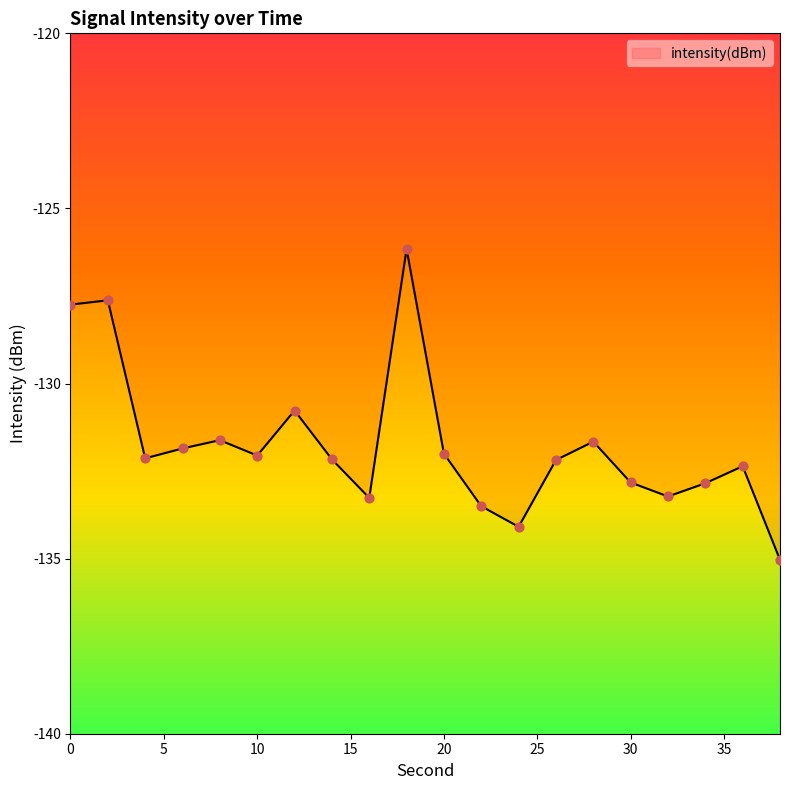

Does the chart have visible grid lines?

No